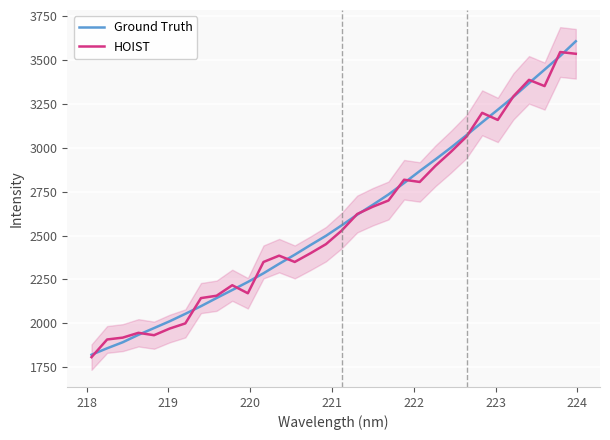

After their last crossing, which series has the higher values: HOIST or Ground Truth?

Ground Truth